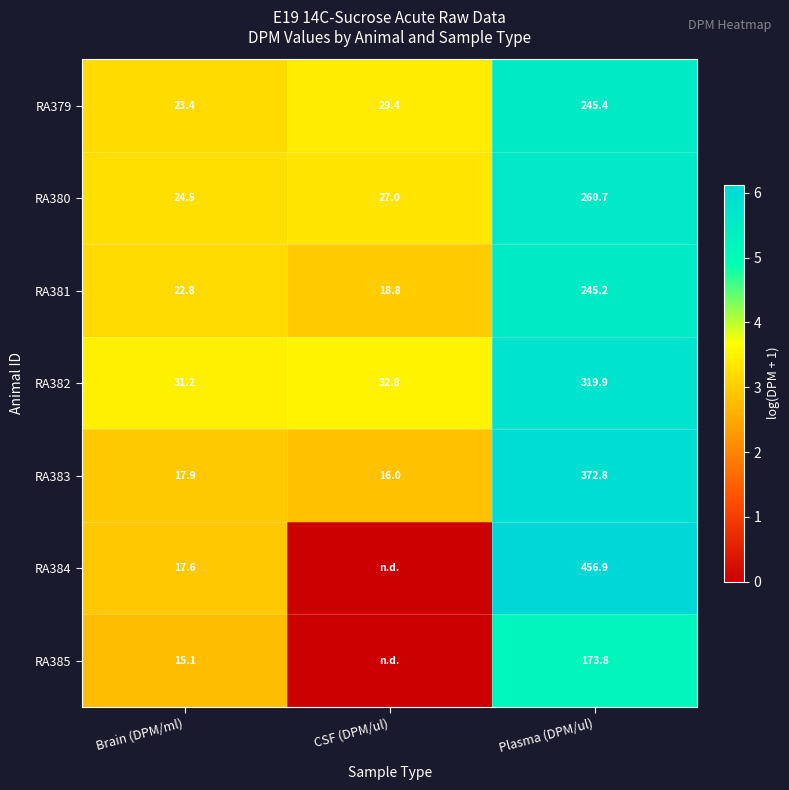

Is the value of RA380 at Brain (DPM/ml) greater than the value of RA382 at Plasma (DPM/ul)?

No